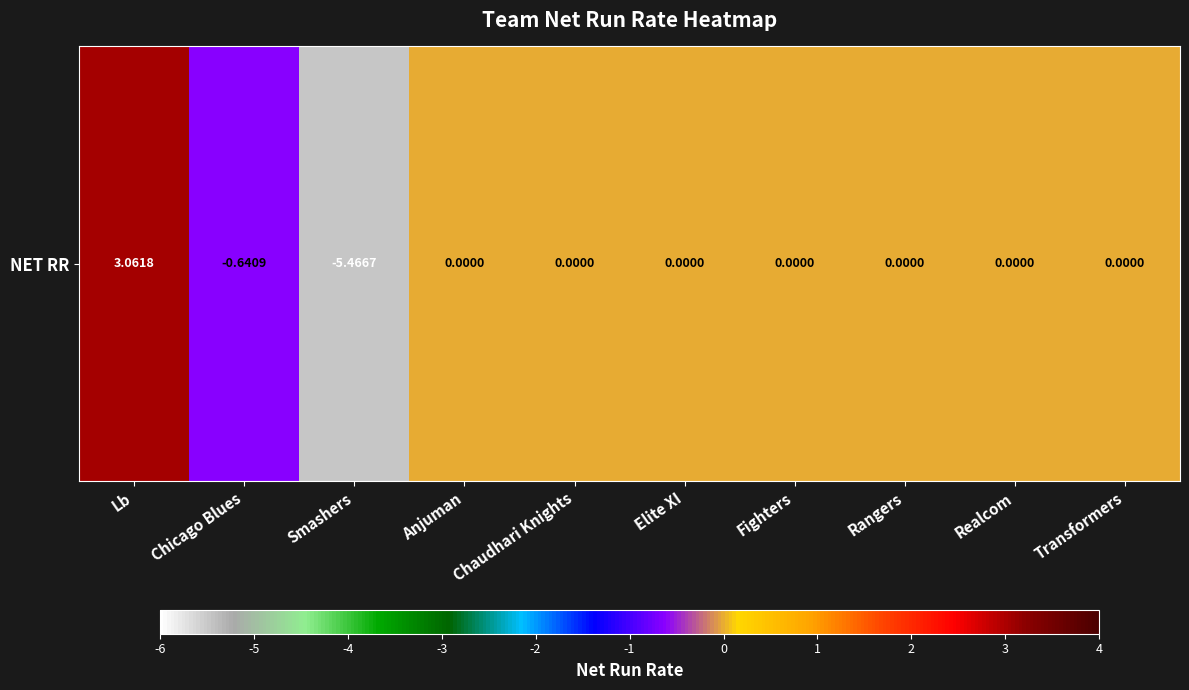

Reading right to left, extract all data points from this chart.

0.0	0.0	0.0	0.0	0.0	0.0	0.0	-5.5	-0.6	3.1